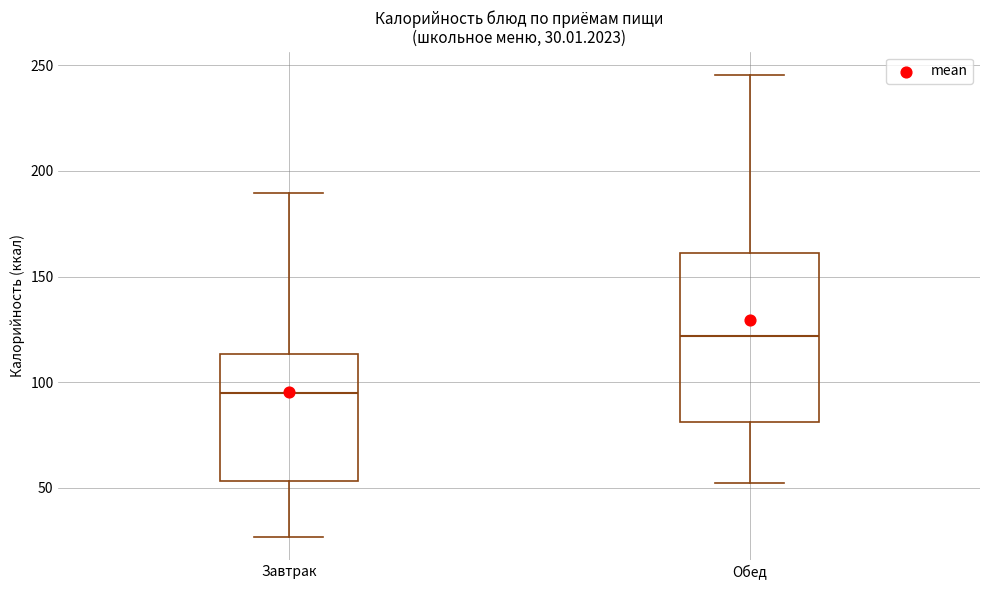

Which box's median line is the highest?

Обед